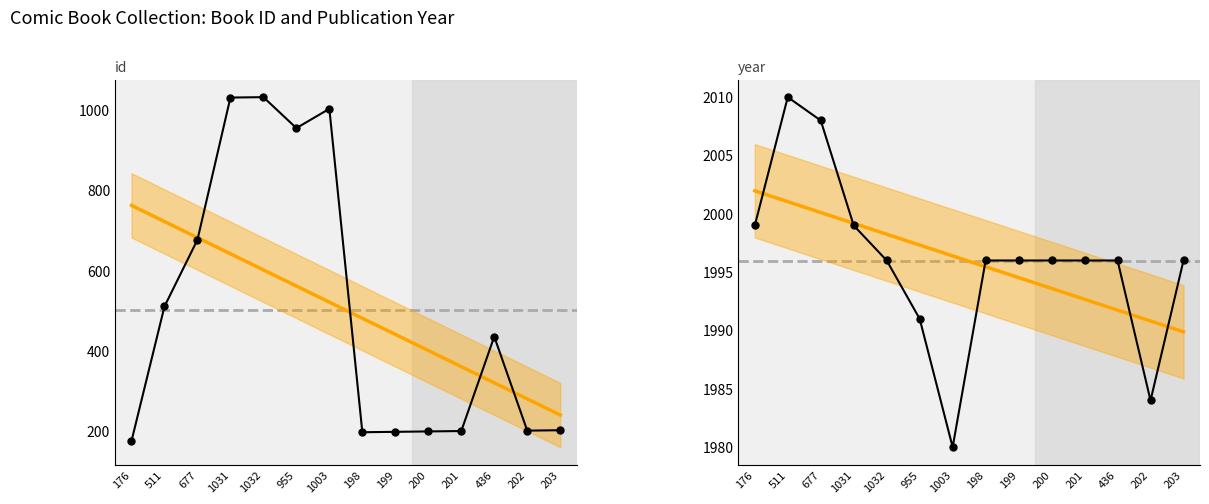

What is the value of the year point at the 9th from the left?

1996